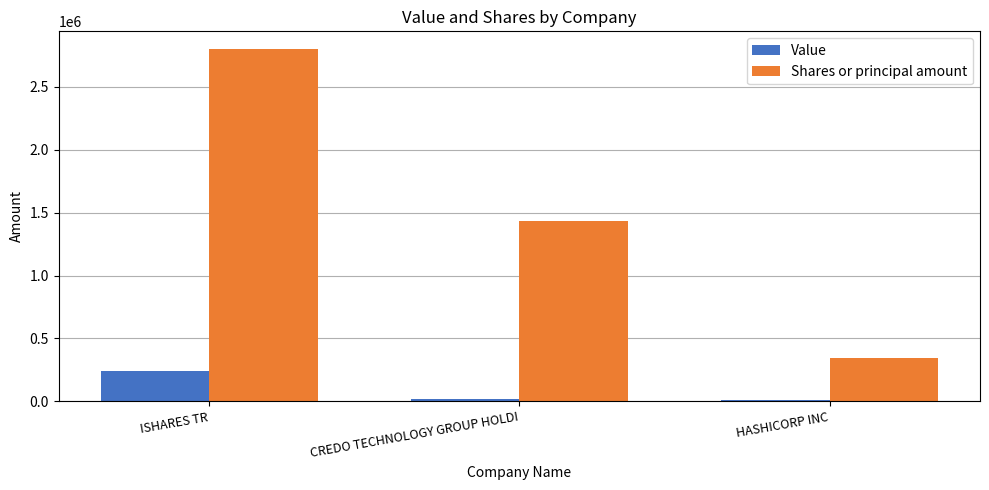

What value does the Shares or principal amount series have at ISHARES TR?

2802500